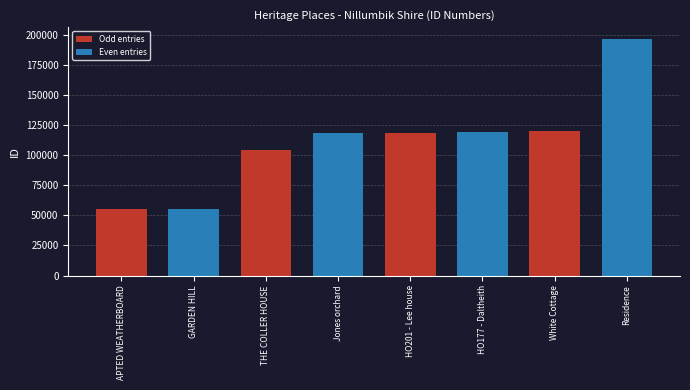

What is the value of the 6th bar from the left?

118964